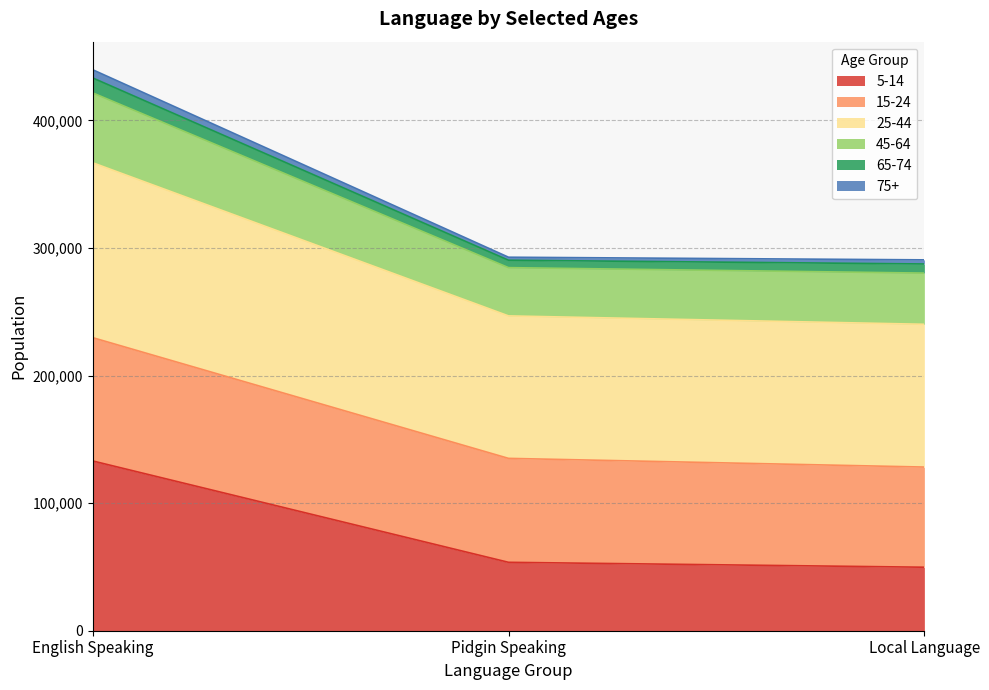

What is the difference between the 5-14 values at English Speaking and Local Language?

83296